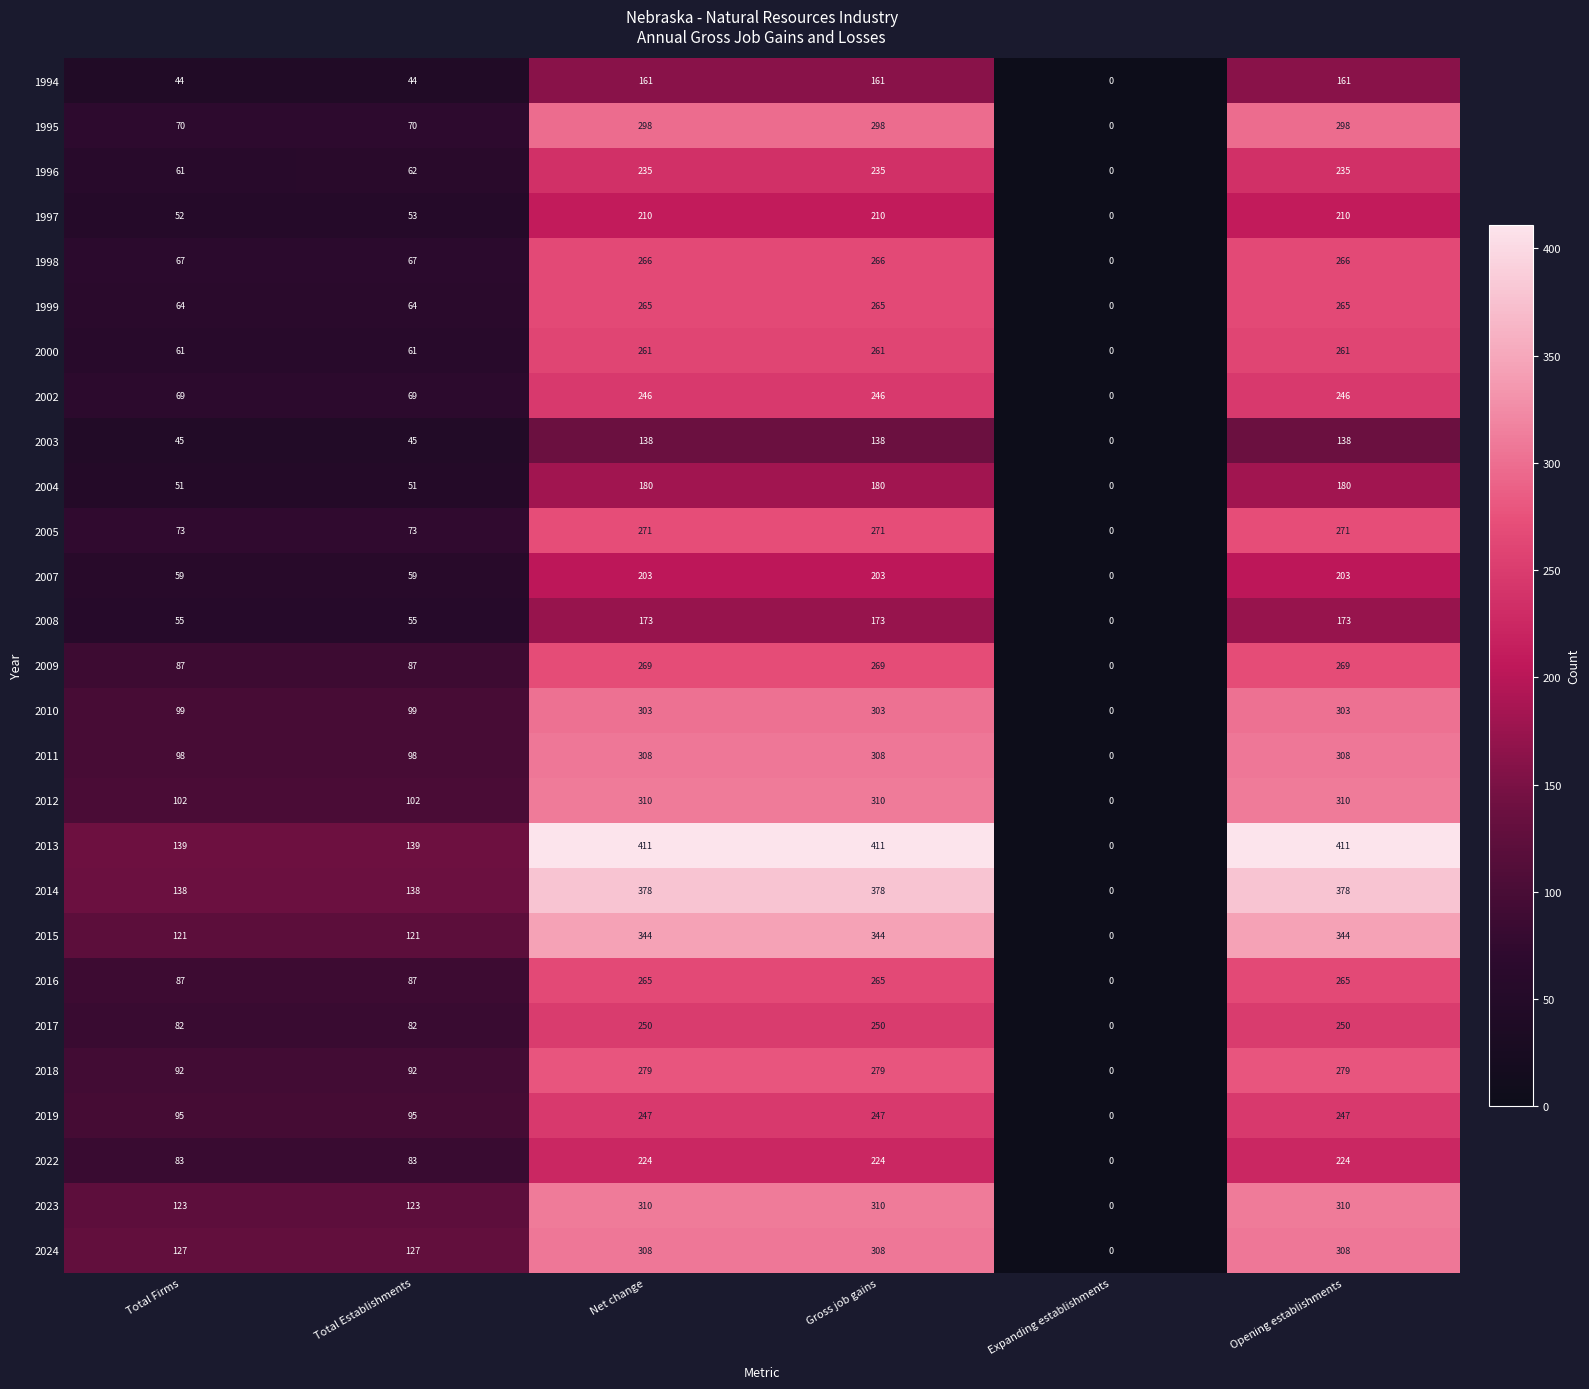

What is the sum of all 1999 values?

923